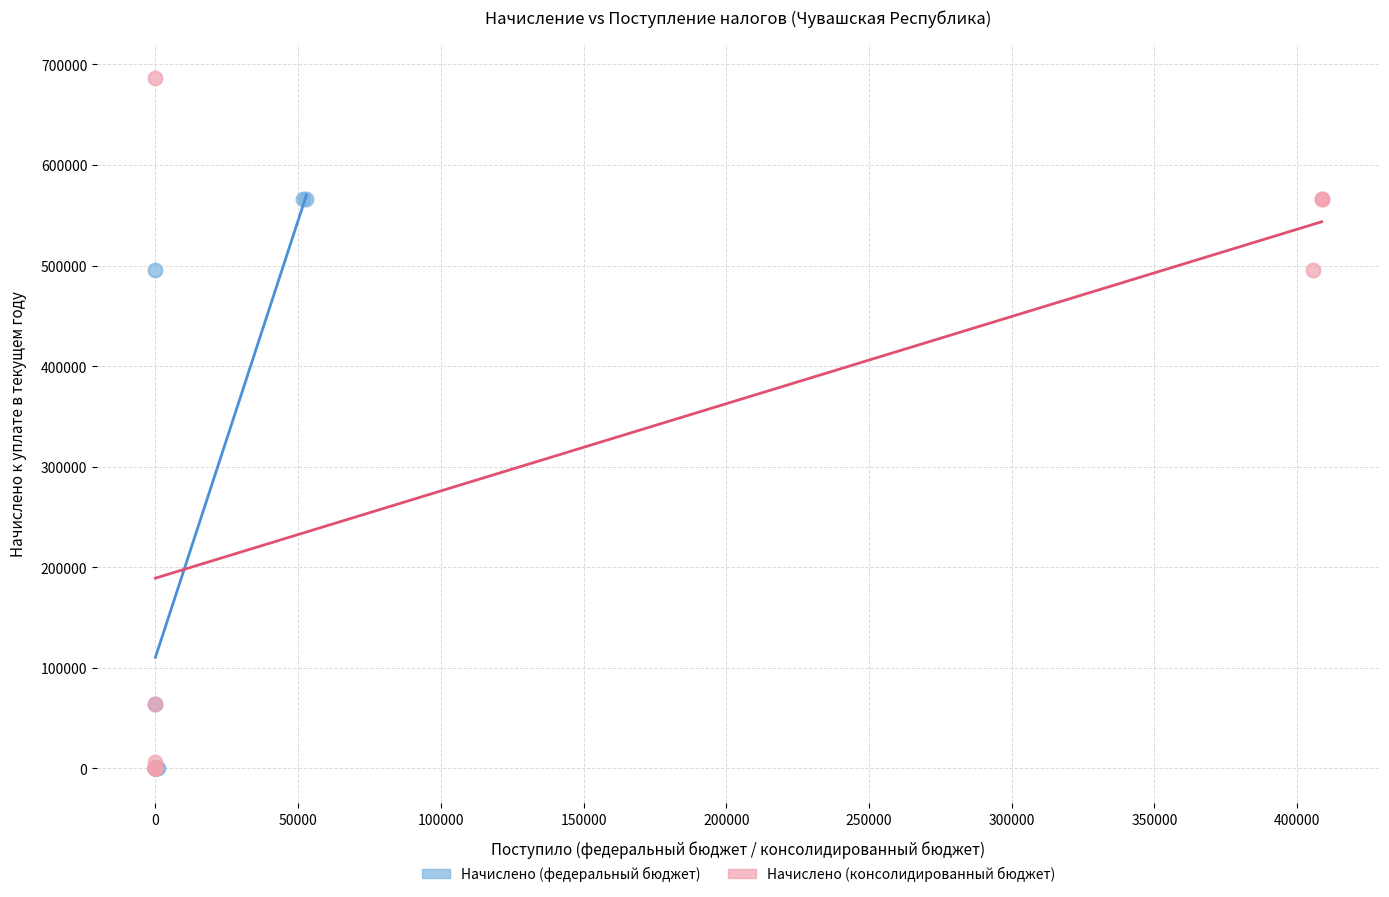

Which series has the largest Y range (max minus min)?

Начислено (консолидированный бюджет)